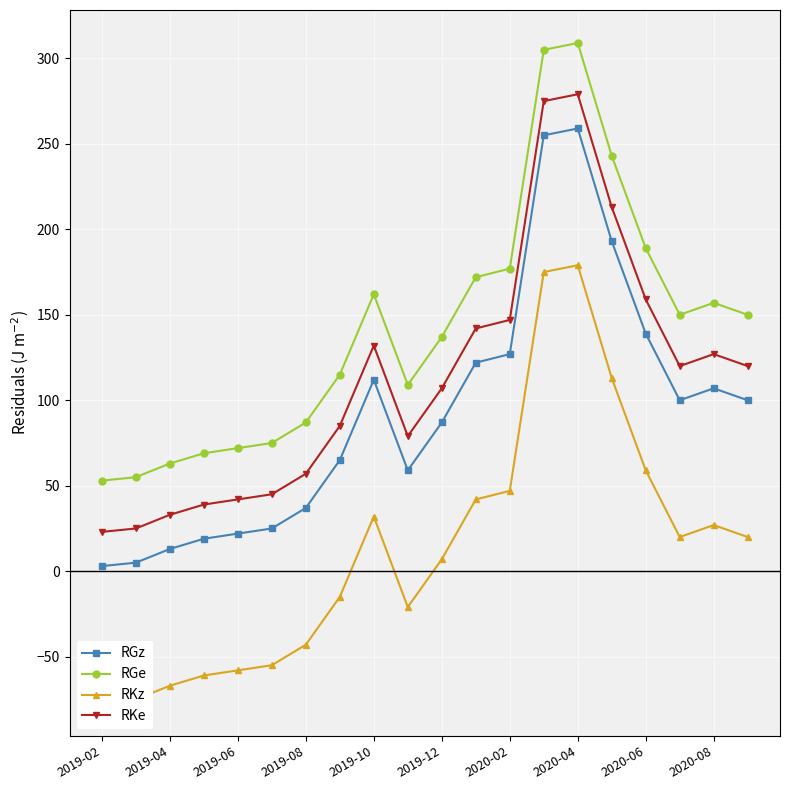

Rank the series by their average value, from lowest to highest.

RKz, RGz, RKe, RGe